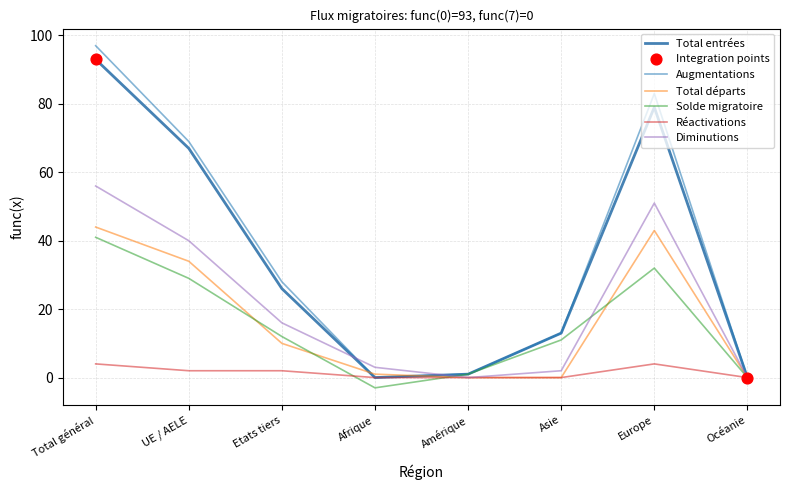

At how many categories does at least one series exceed 63?

3